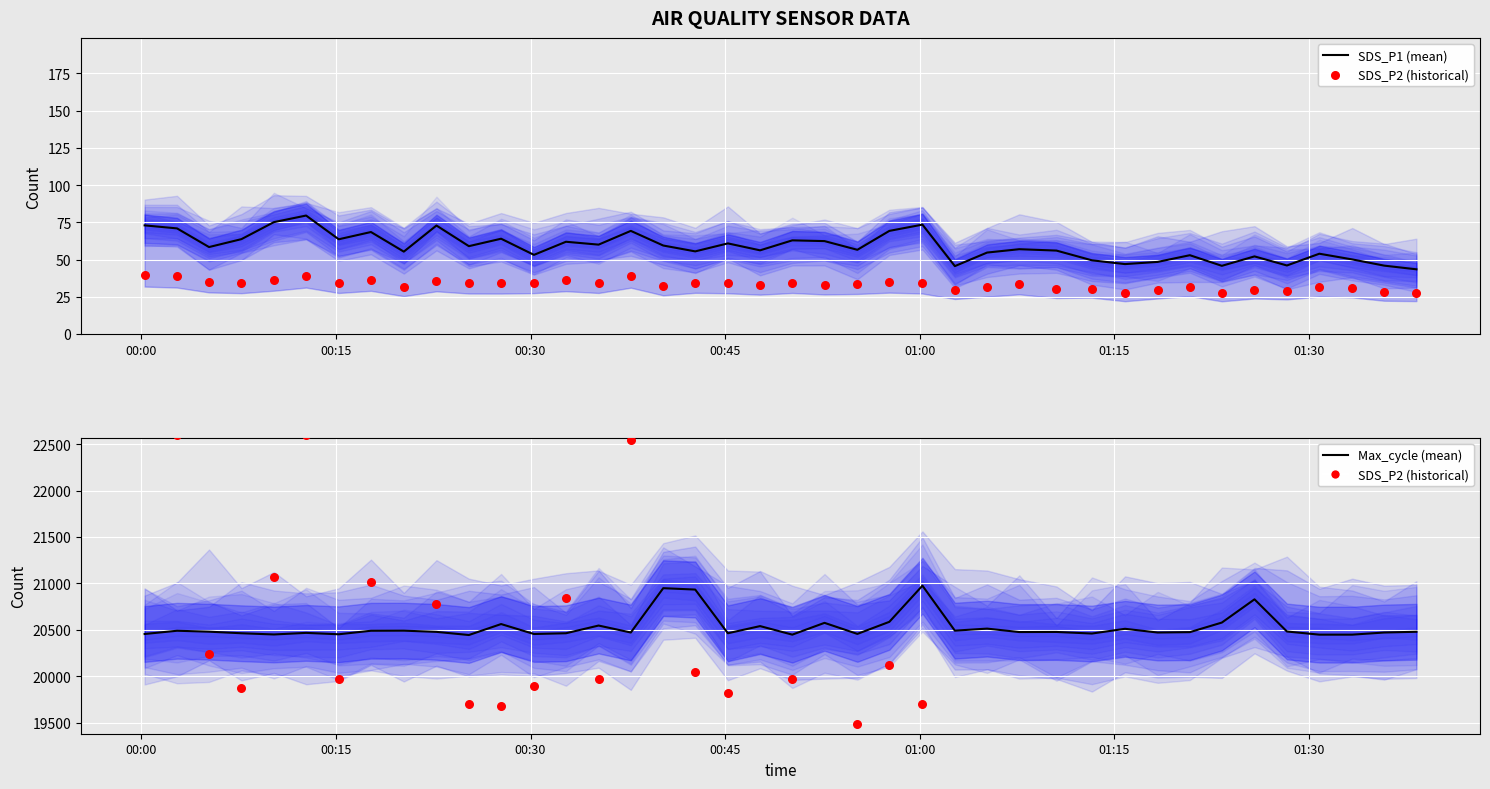

Is the value of SDS_P2 scaled (historical) at 15 greater than the value of SDS_P1 (mean) at 33?

Yes